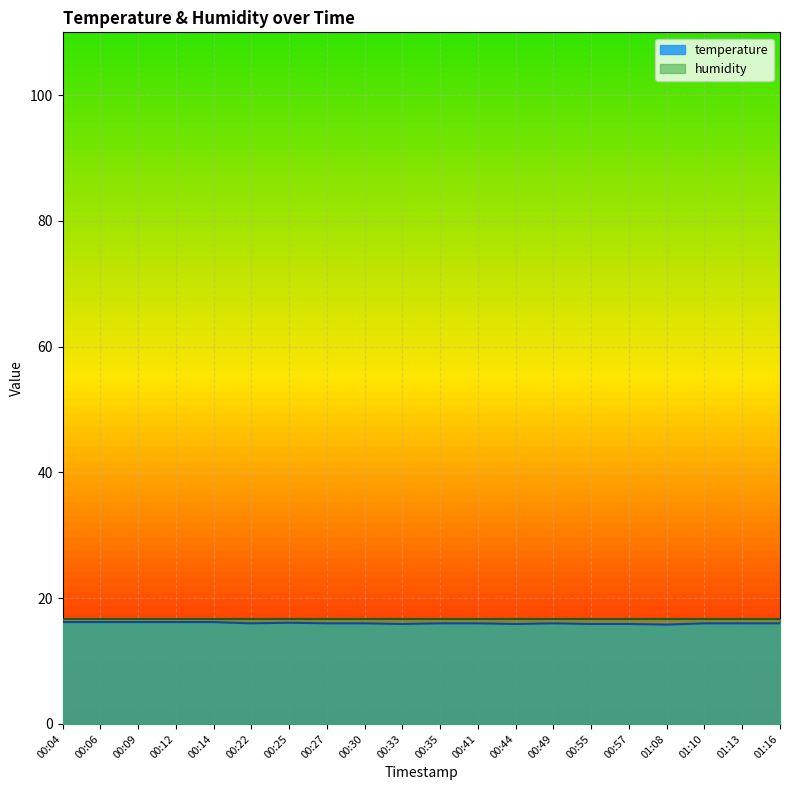

What is the average value?

16.0